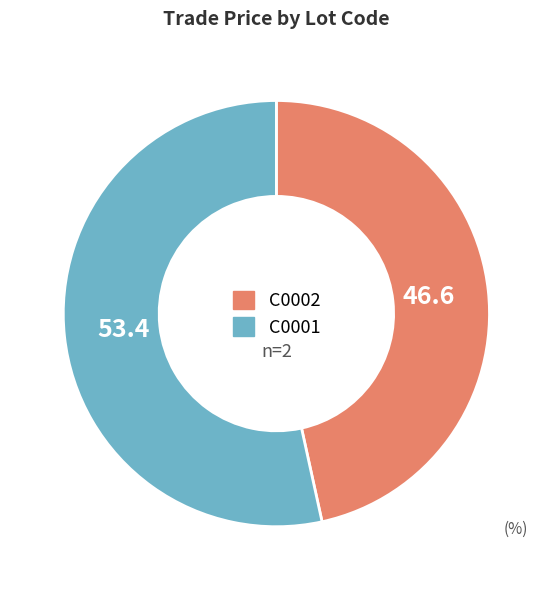

What is the largest slice in the pie chart?

C0001